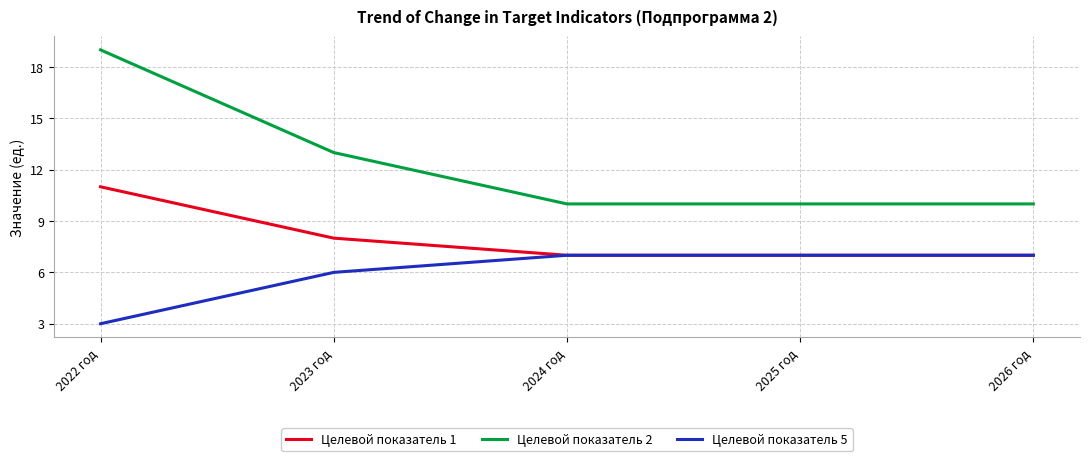

True or false: Целевой показатель 2 and Целевой показатель 5 cross at least once.

False